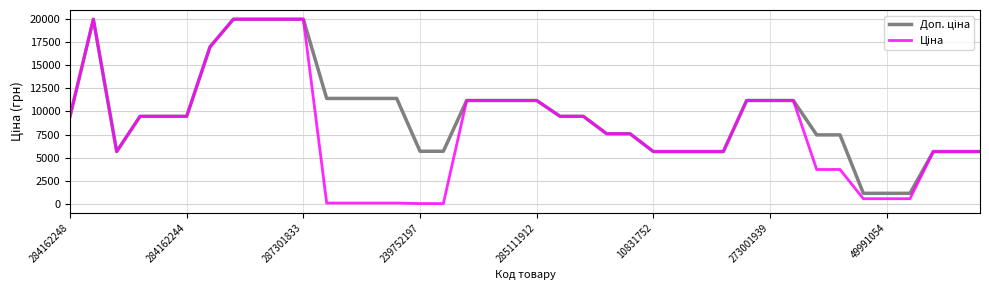

What is the total value across all series at 285111912?

22376.3